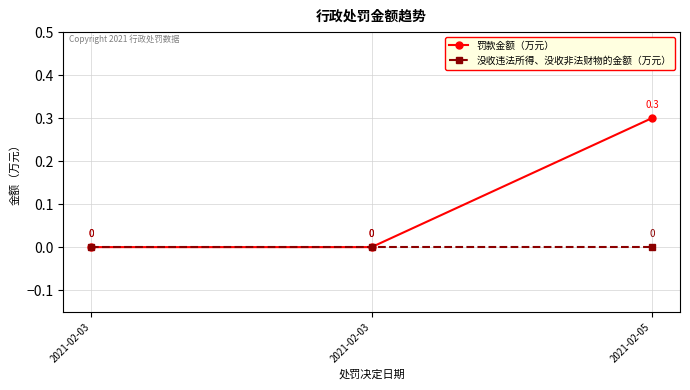

Count the 罚款金额（万元） values in the range 0 to 1.

3